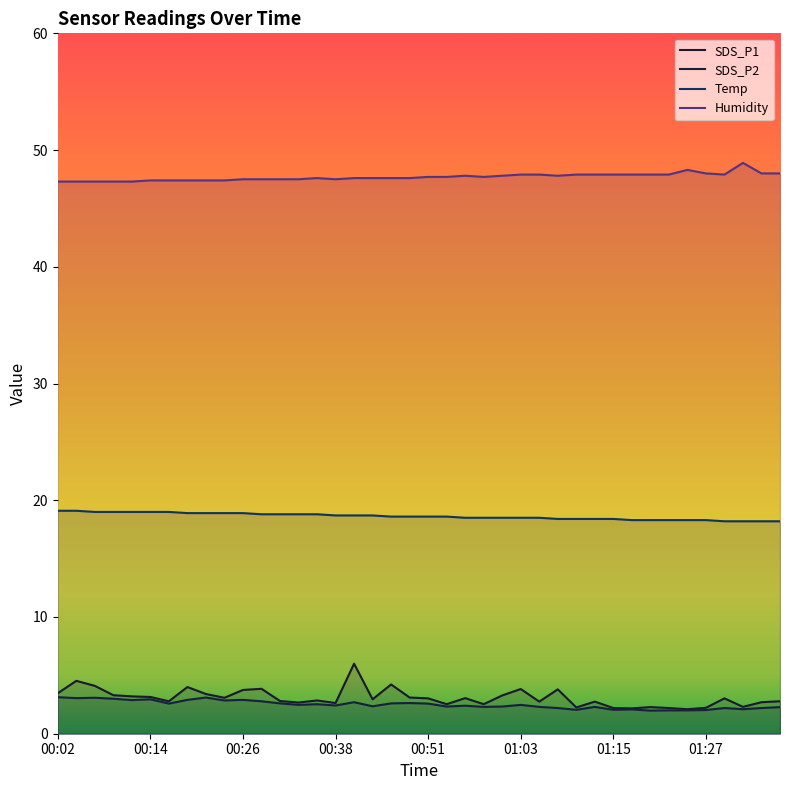

What is the value of the Humidity point at the 26th from the left?

47.9